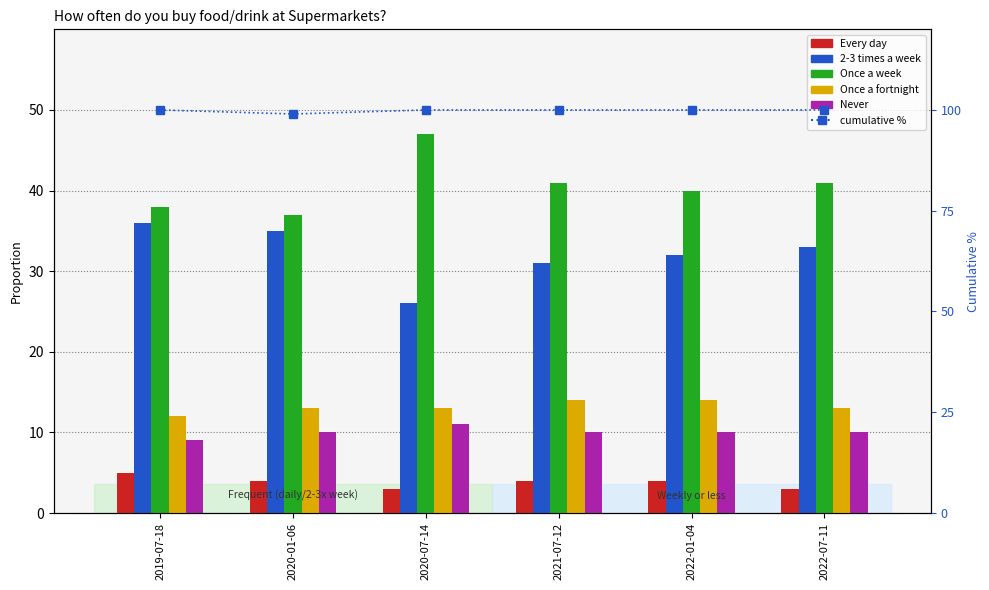

At how many categories does at least one series exceed 88?

6